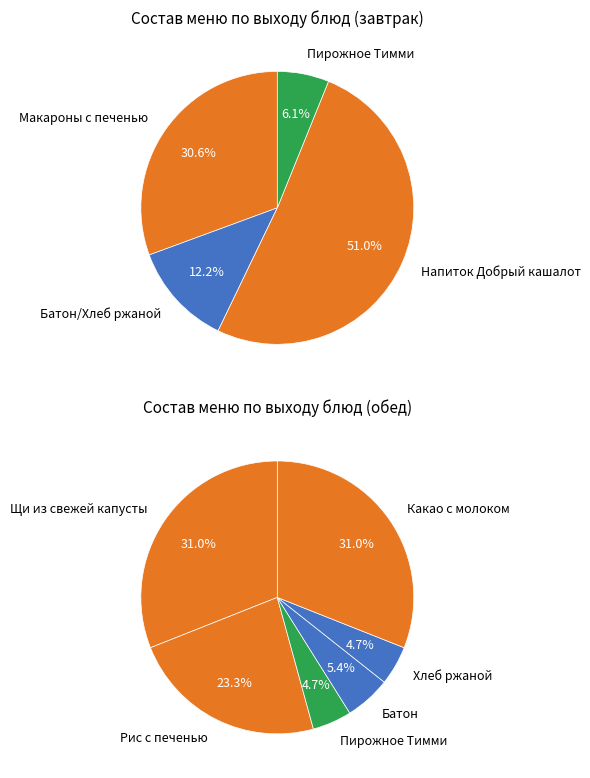

Approximately how many times larger is the value at Рис с печенью по-строгановски compared to Пирожное Тимми (обед)?

5.0